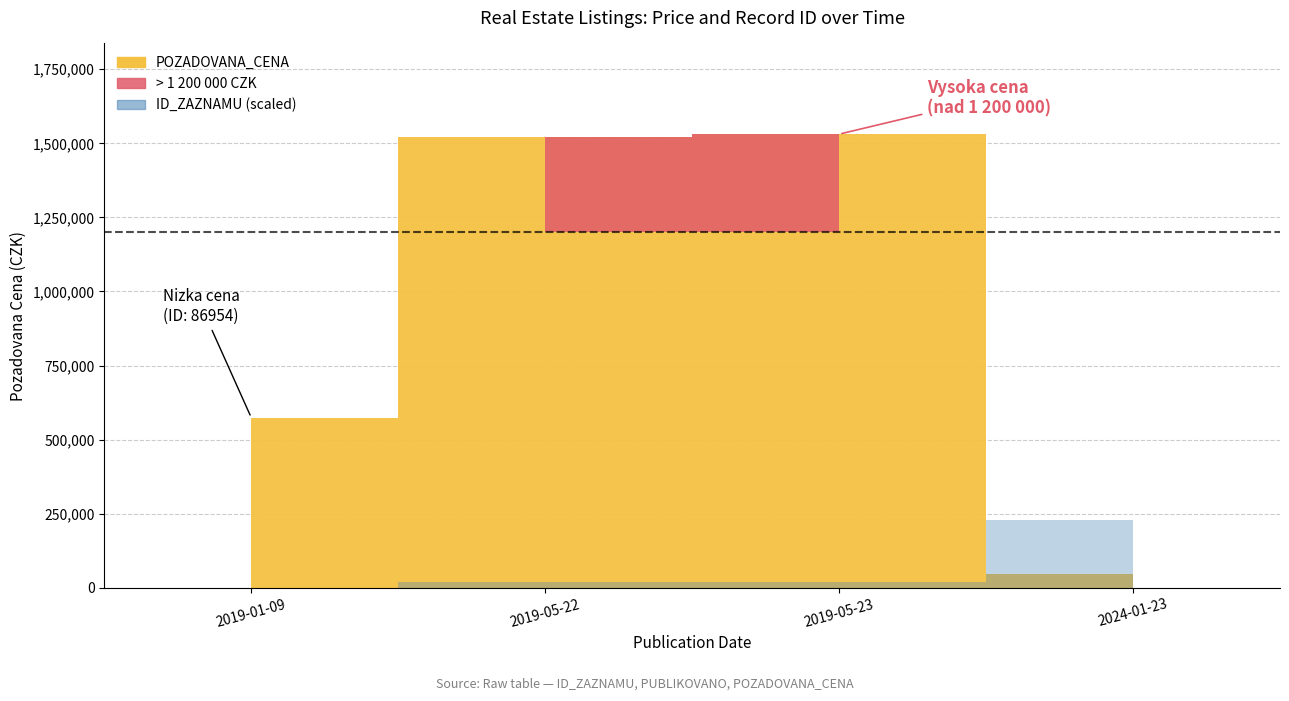

What is the sum of all POZADOVANA_CENA values?

3674400